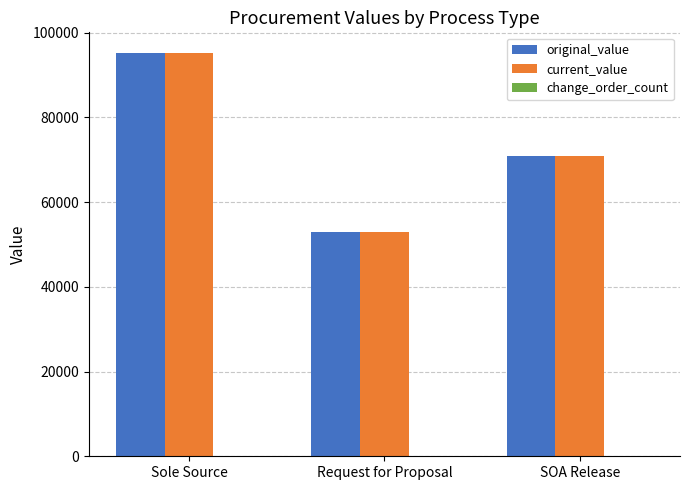

Is it true that original_value equals 70847.1 at SOA Release?

True